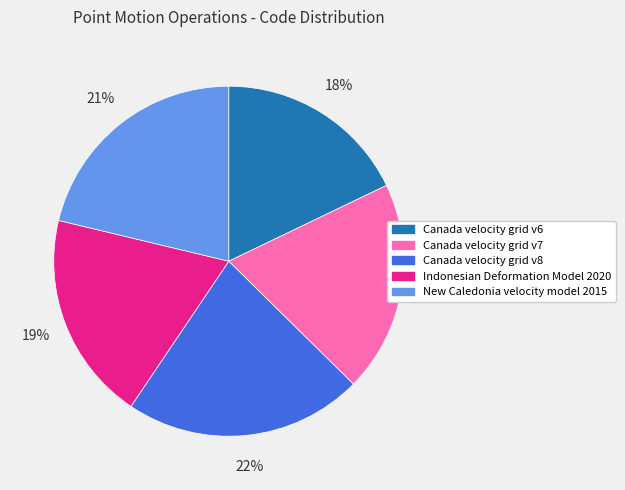

Do Indonesian Deformation Model 2020 and Canada velocity grid v7 together represent more than half of the pie?

No